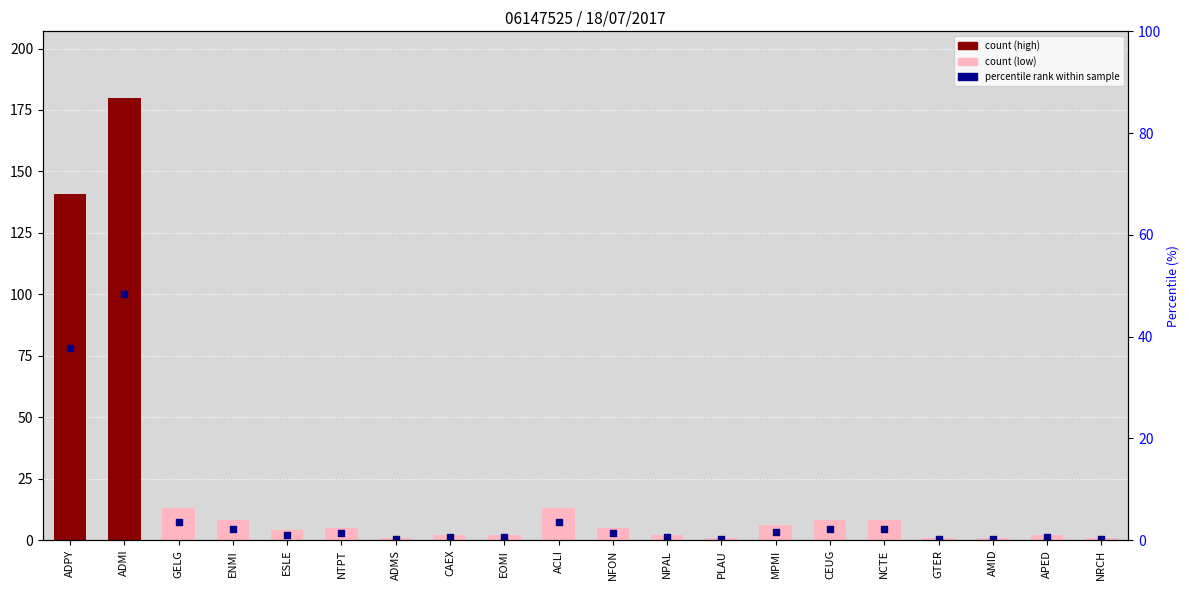

At how many categories does at least one series exceed 8?

4